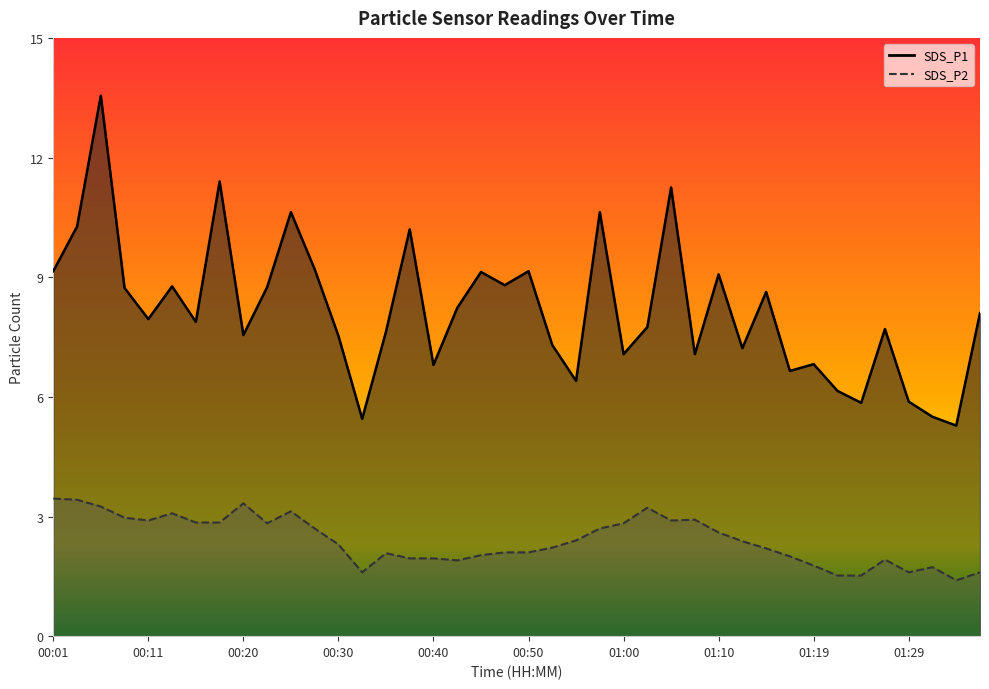

At how many categories does at least one series exceed 5?

40